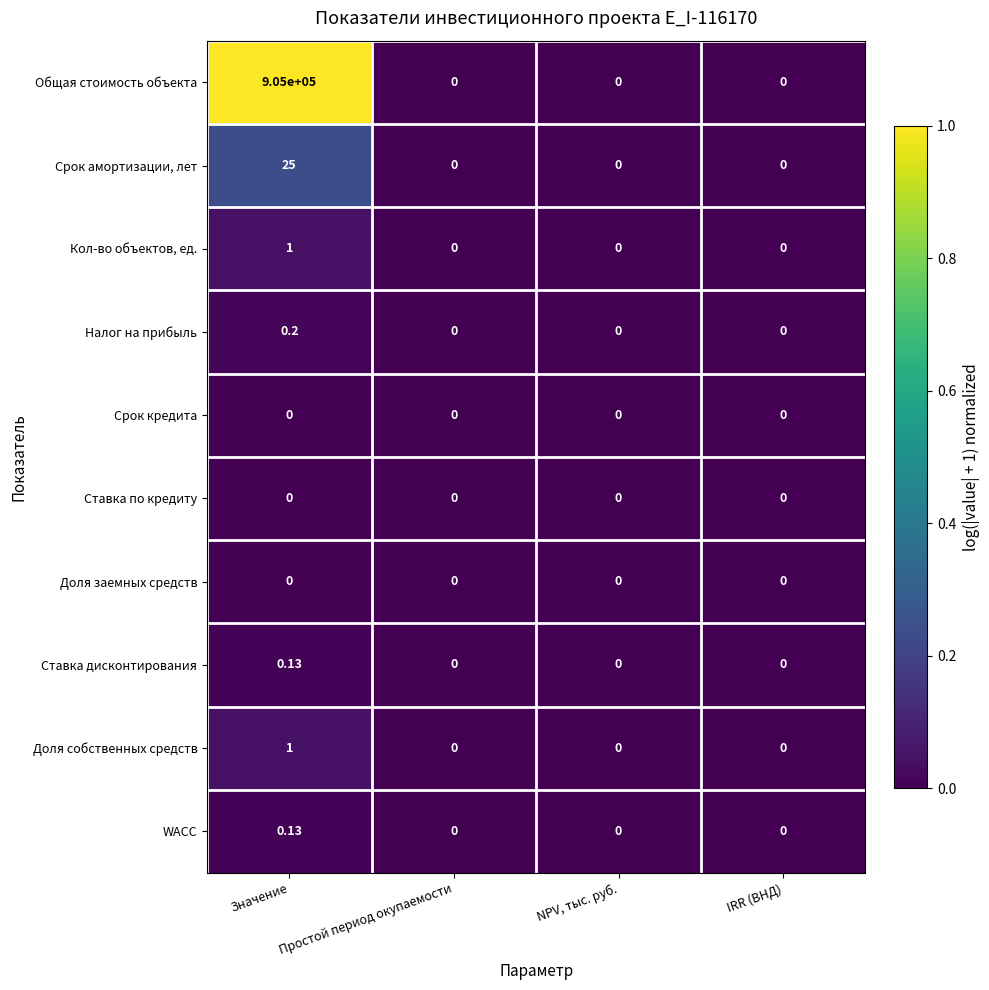

Which series changed the most between Значение and Простой период окупаемости?

Общая стоимость объекта